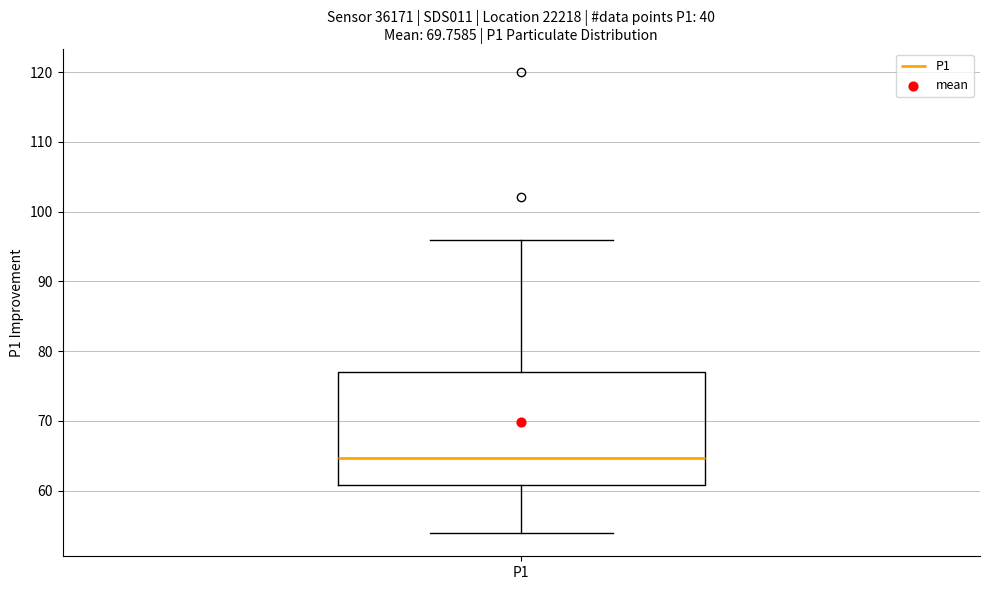

Transcribe this box plot: give where the median line is, the range the box spans, and where the two whiskers end, as read against the y-axis. The values are not printed on the chart, so give them approximately, as read against the axis.

median 65, box 61 to 77, whiskers 54 to 96